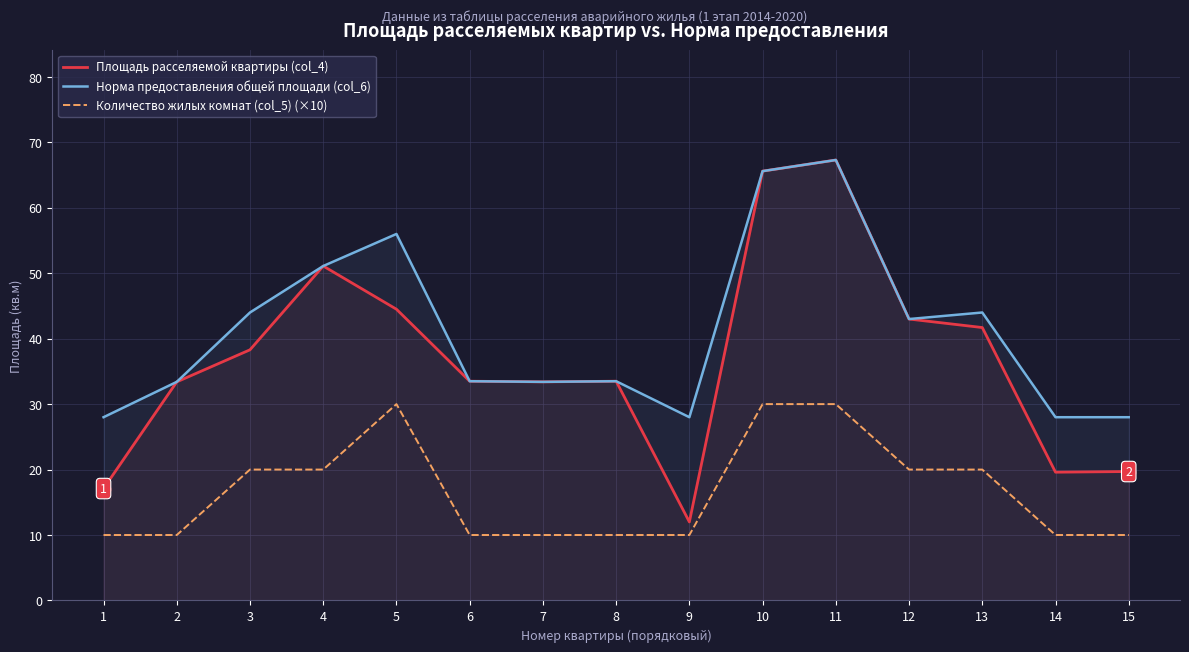

What are all the series names shown in the legend?

Площадь расселяемой квартиры (col_4), Норма предоставления общей площади (col_6), Количество жилых комнат (col_5) (×10)